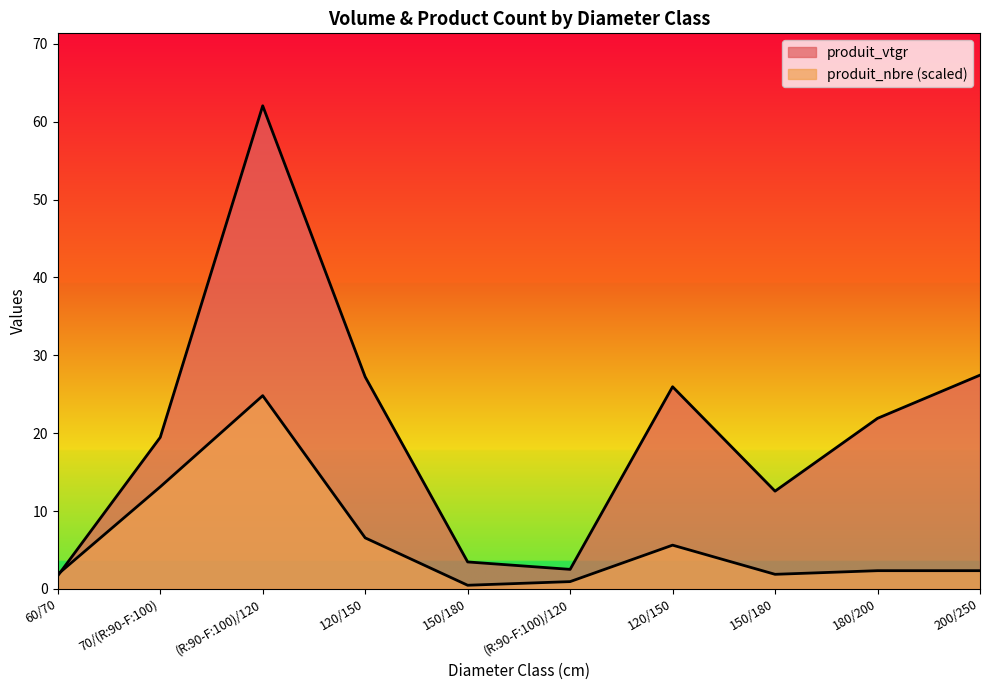

Where is the first local maximum for produit_vtgr?

(R:90-F:100)/120